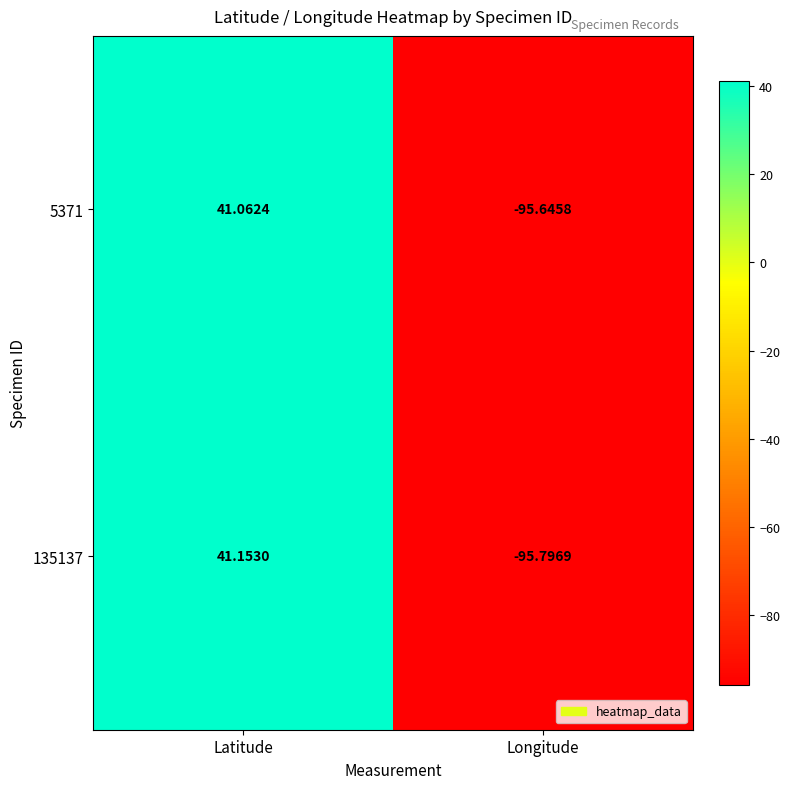

Where is 5371 nearest to the value -27?

Latitude